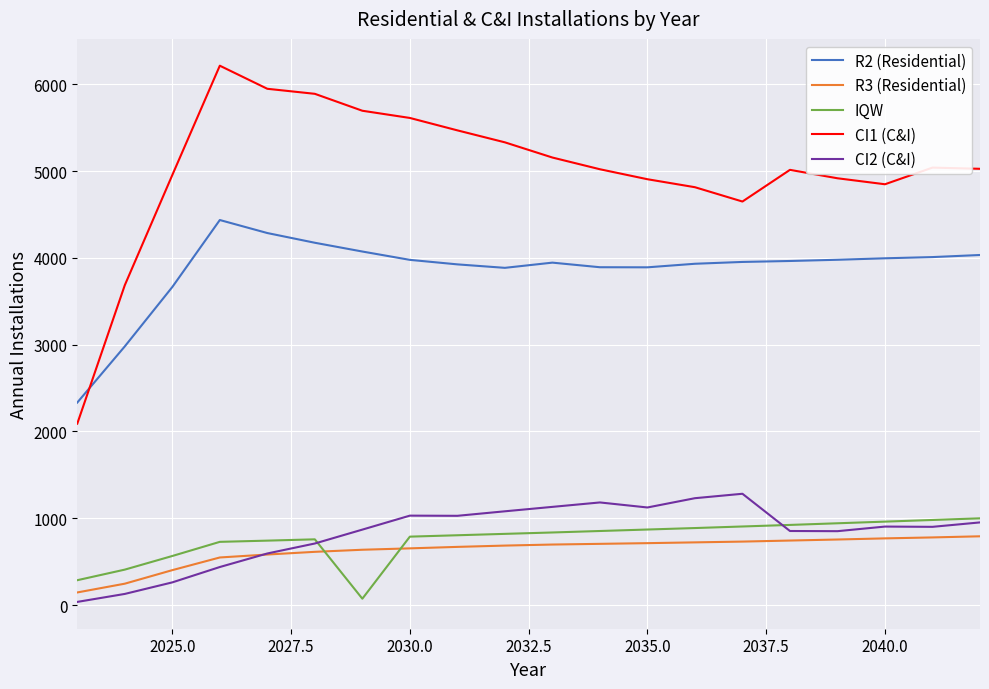

True or false: IQW and CI1 (C&I) cross at least once.

False